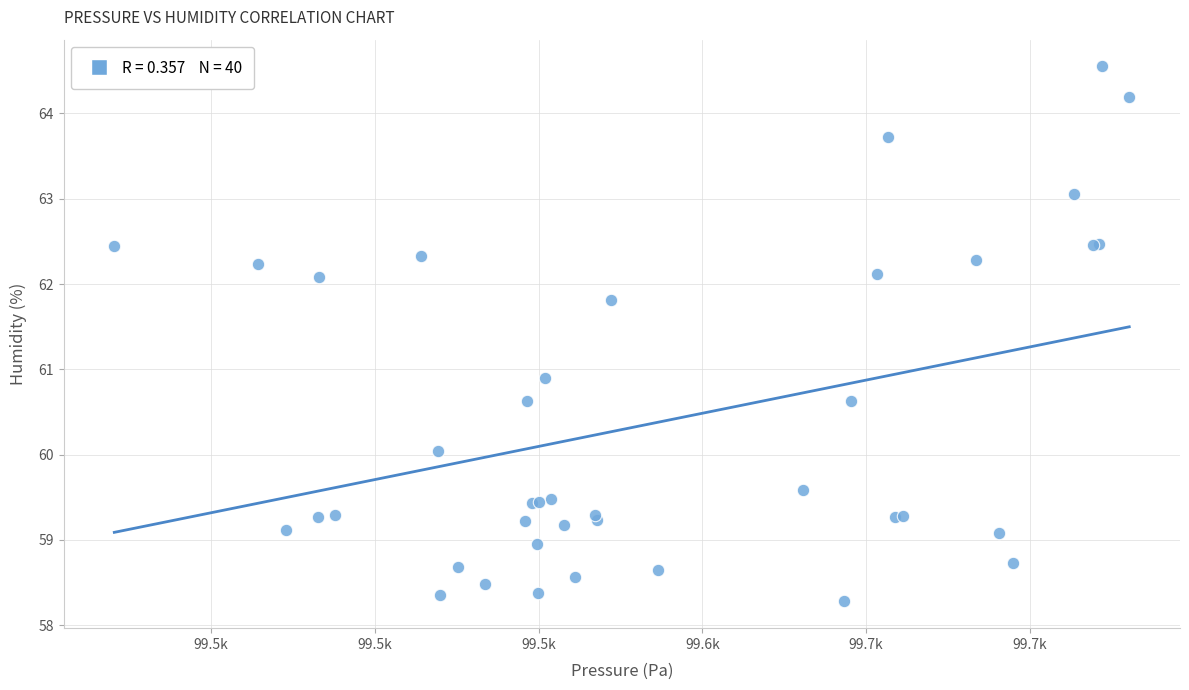

What Y value in the scatter plot is closest to 61?

60.9